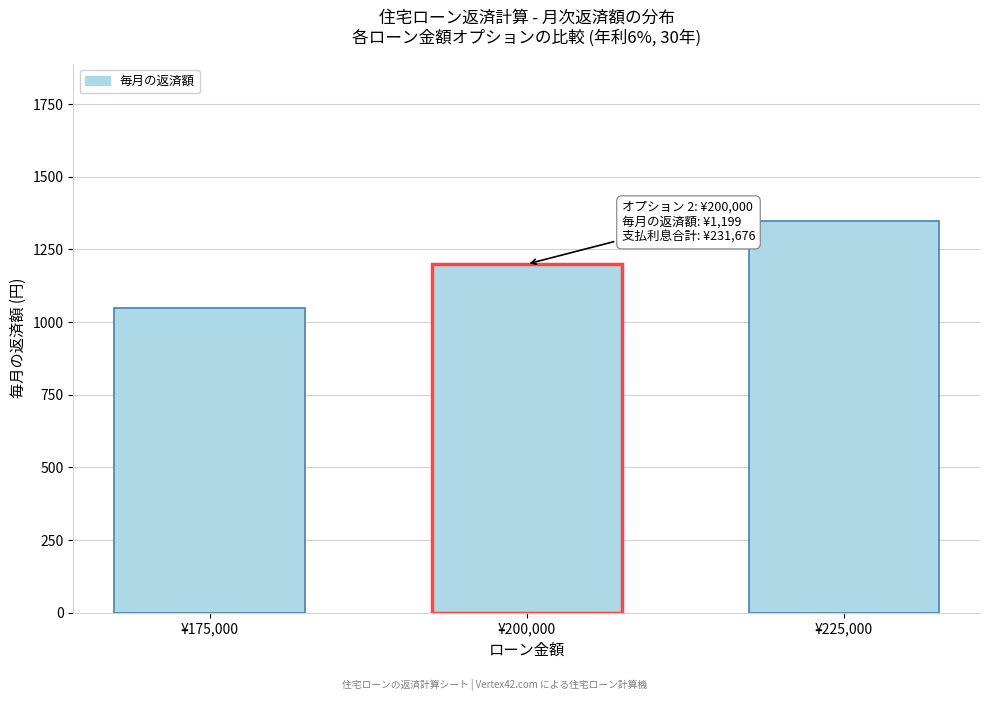

Reading left to right, what are all the values shown in this chart?

¥175,000=1049.2	¥200,000=1199.1	¥225,000=1349.0